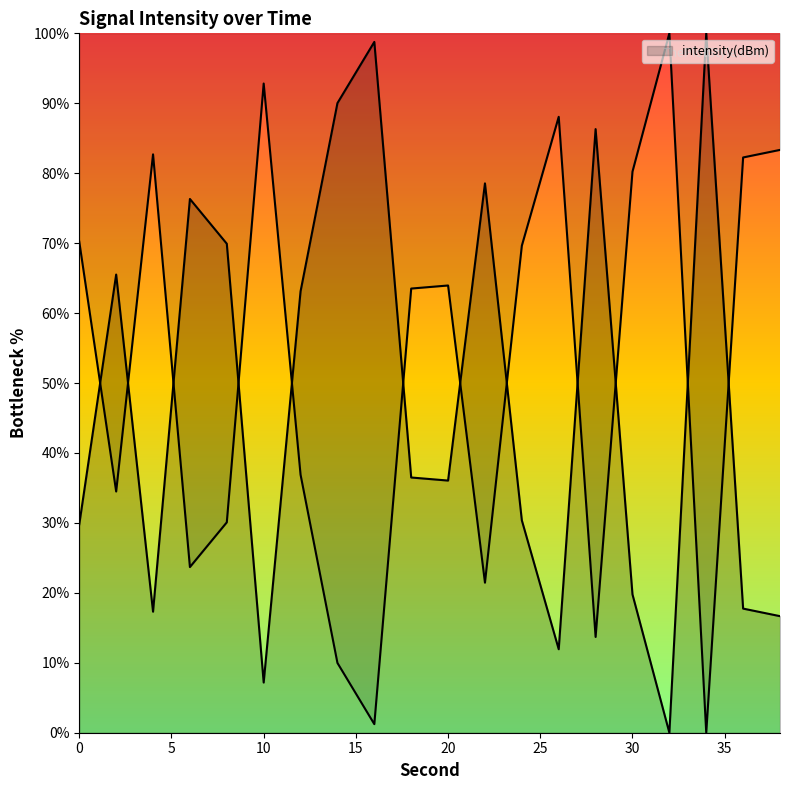

Is this an area chart (filled region under the line)?

No